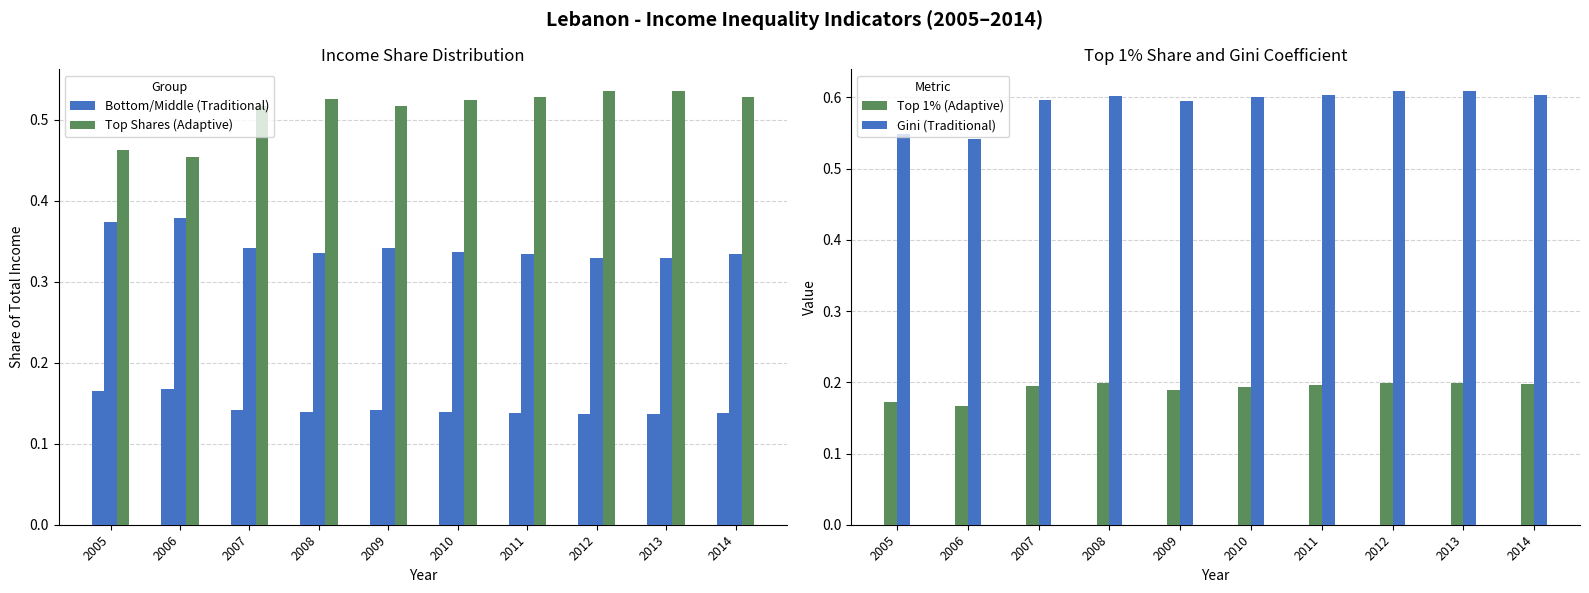

What is the value of the Middle 40% bar at the 8th from the left?

0.3